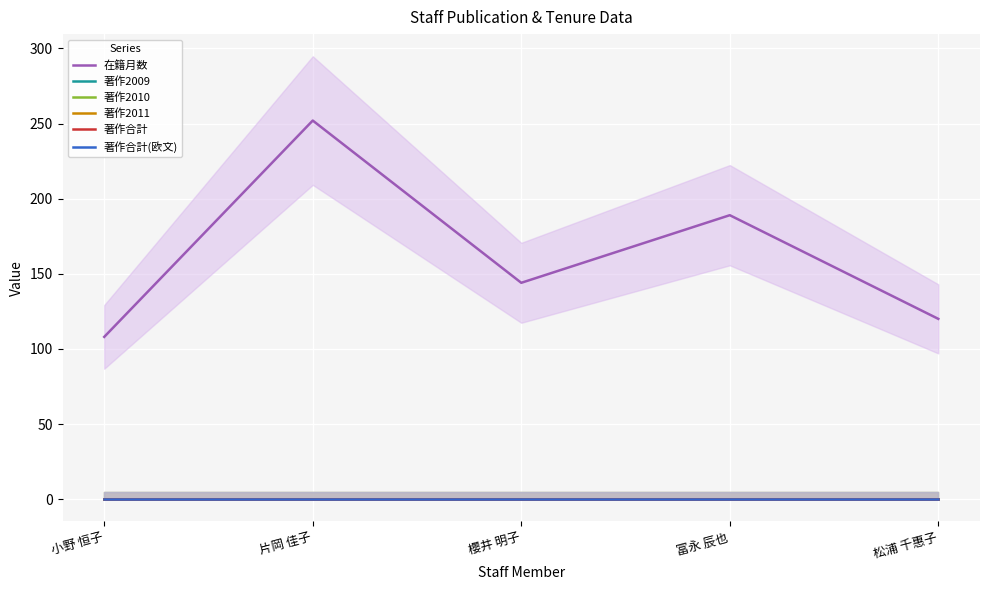

The value of 著作合計 at 松浦 千惠子 is 0. True or false?

True